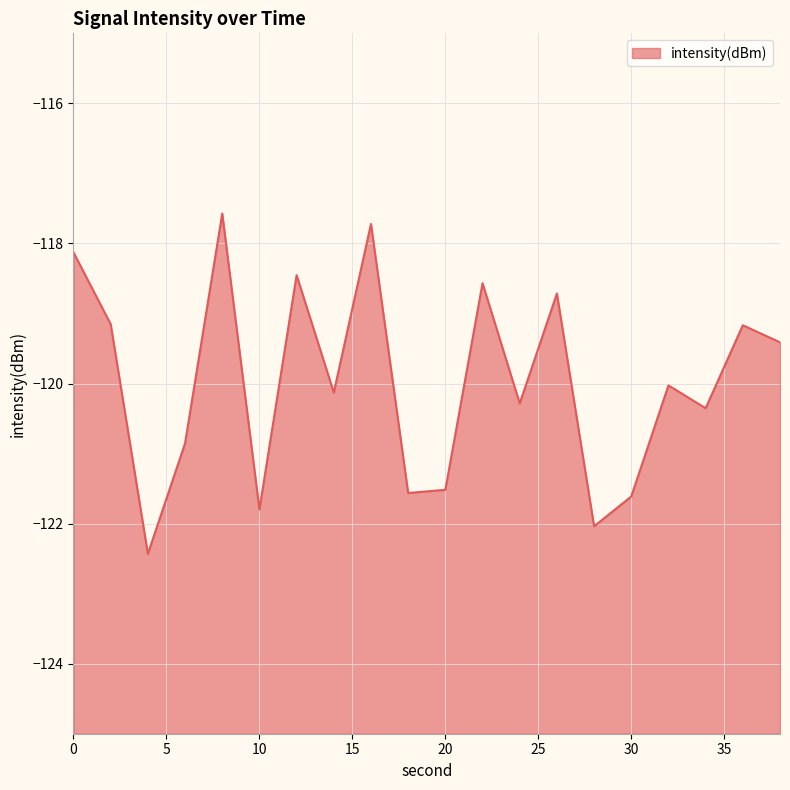

What is the sum of the values at 38 and 6?

-240.3